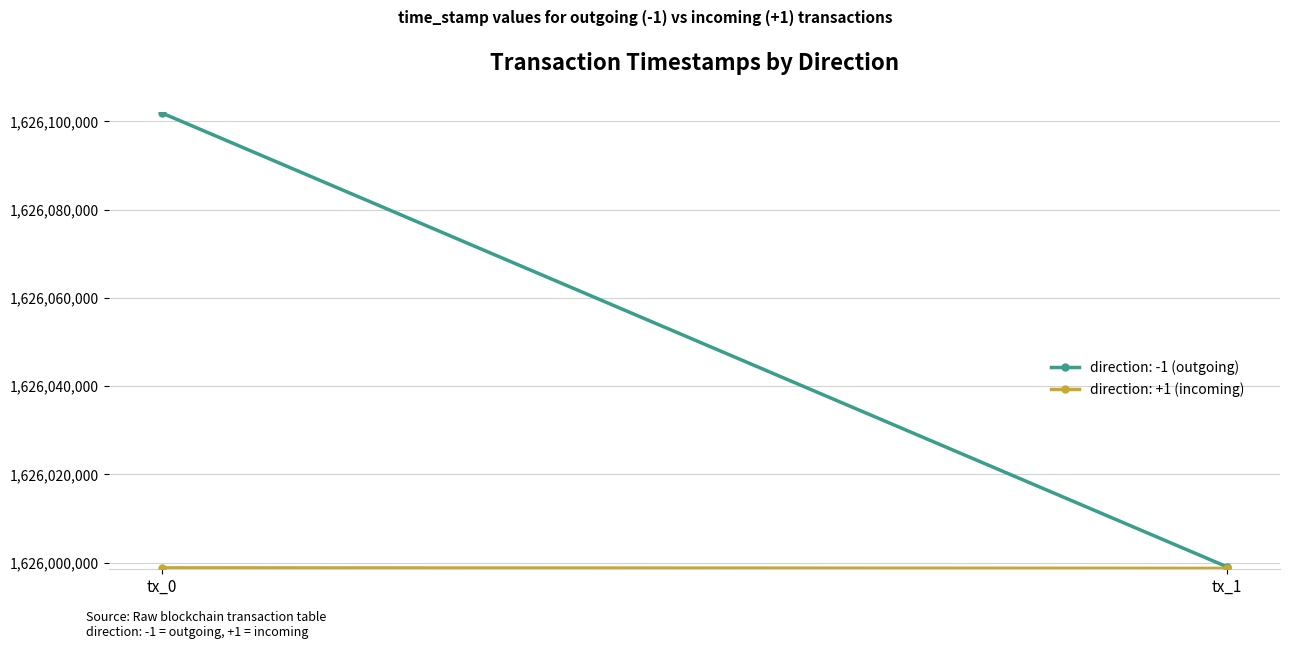

The value of direction: -1 (outgoing) at tx_0 is 1626101879. True or false?

True